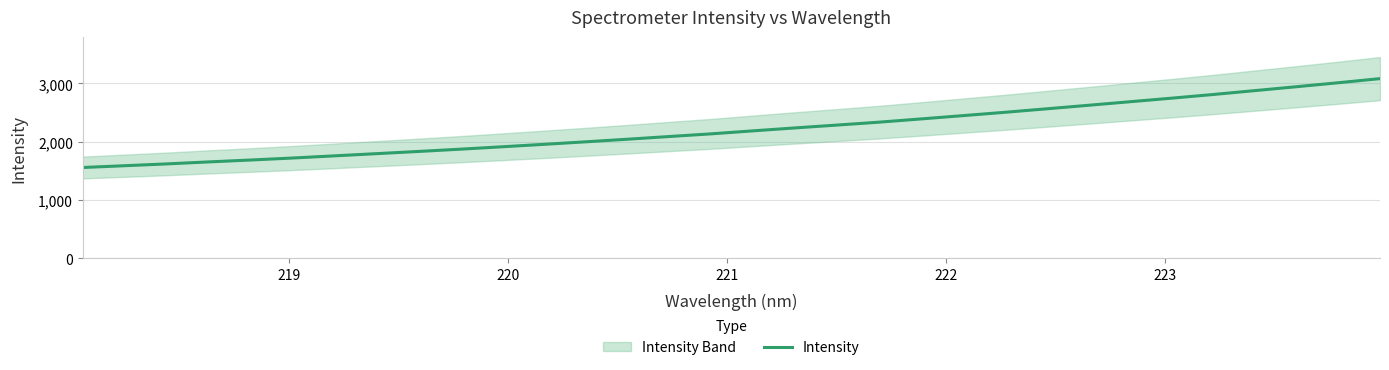

How many lines are shown in the chart?

1